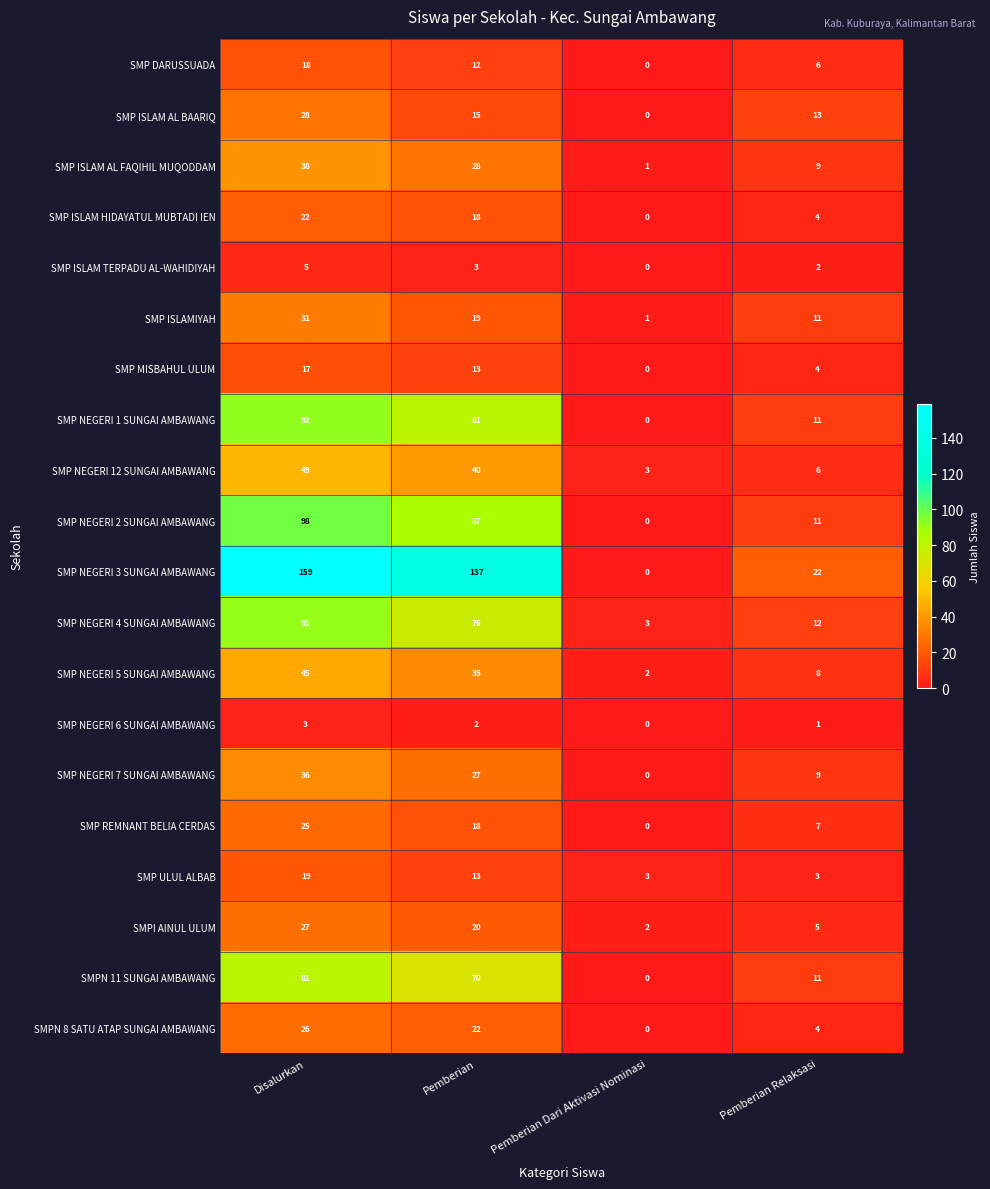

Which category has the highest value across all series?

Disalurkan